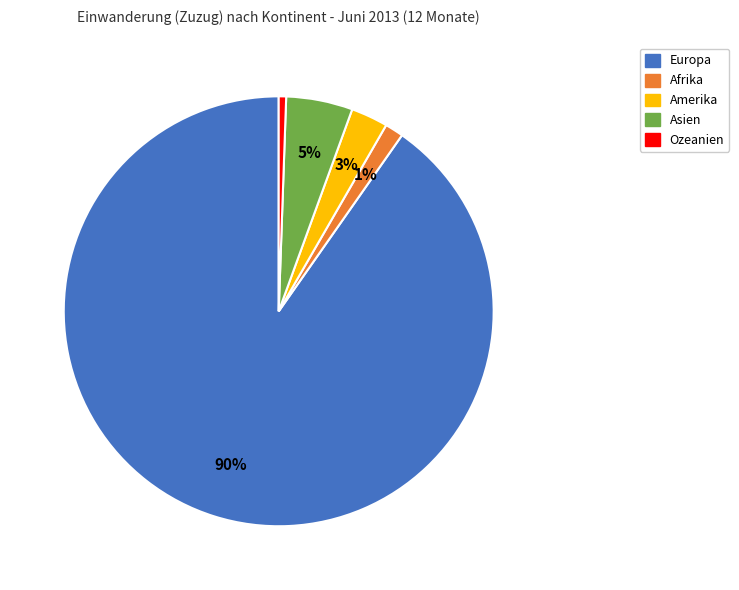

Do Amerika and Ozeanien together represent more than half of the pie?

No